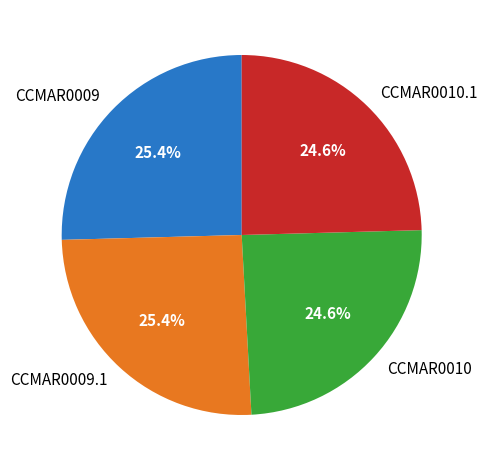

What percentage is NOT represented by CCMAR0009?

74.6%